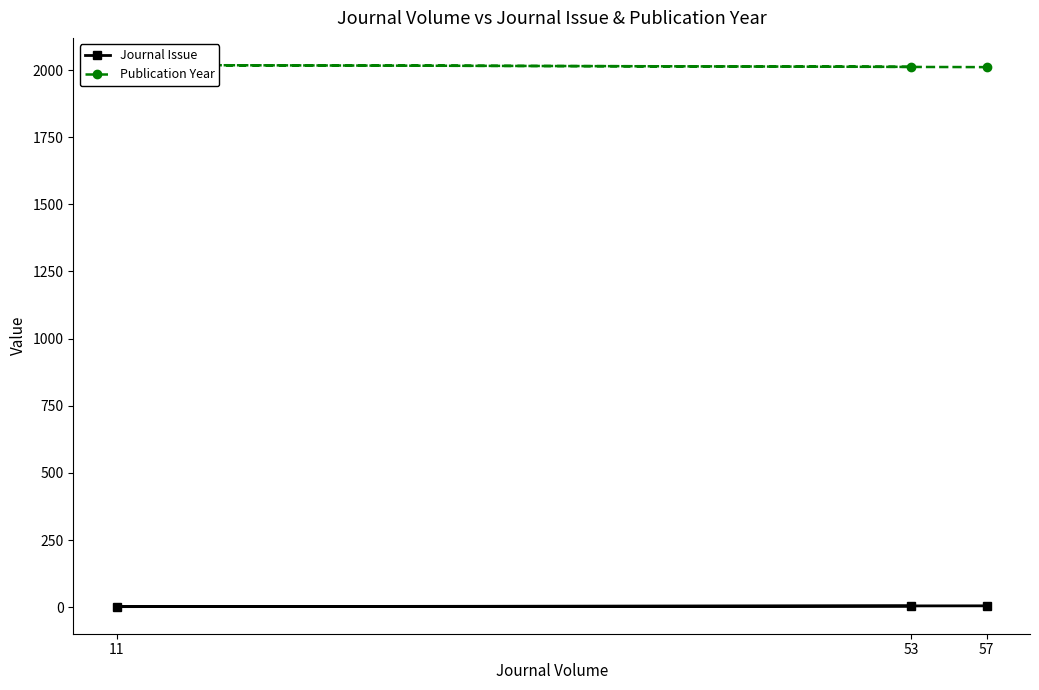

Is it true that Journal Issue equals 9 at 57?

False